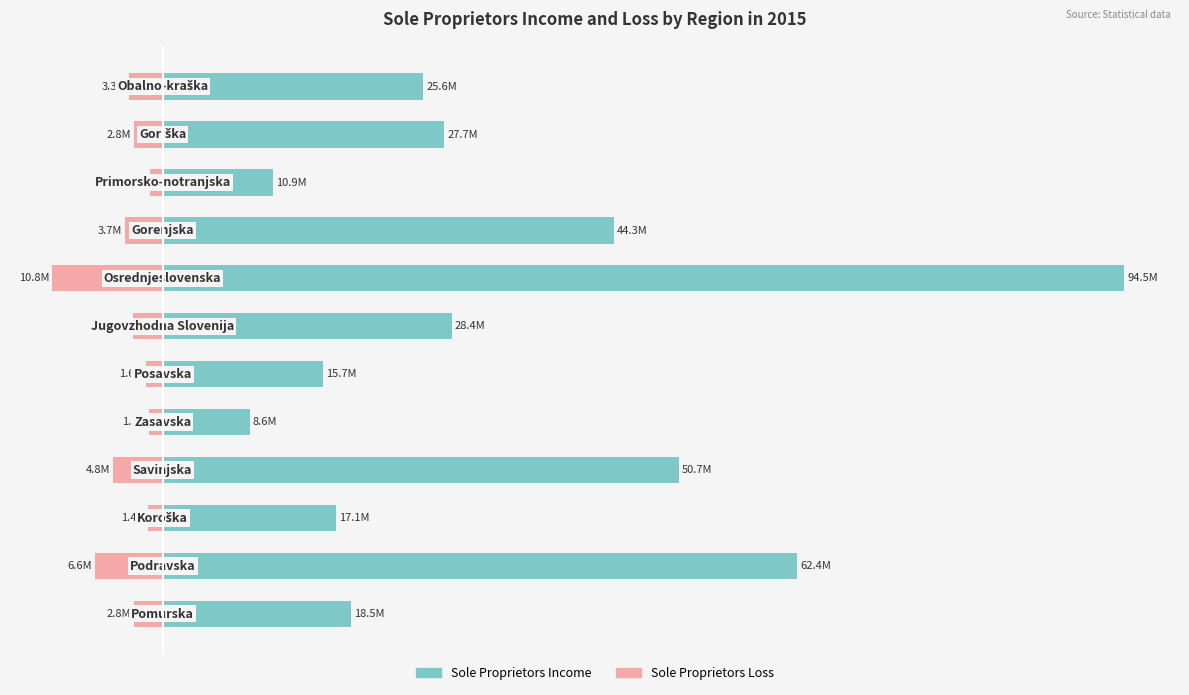

Which series has the widest spread of values?

Sole Proprietors Income